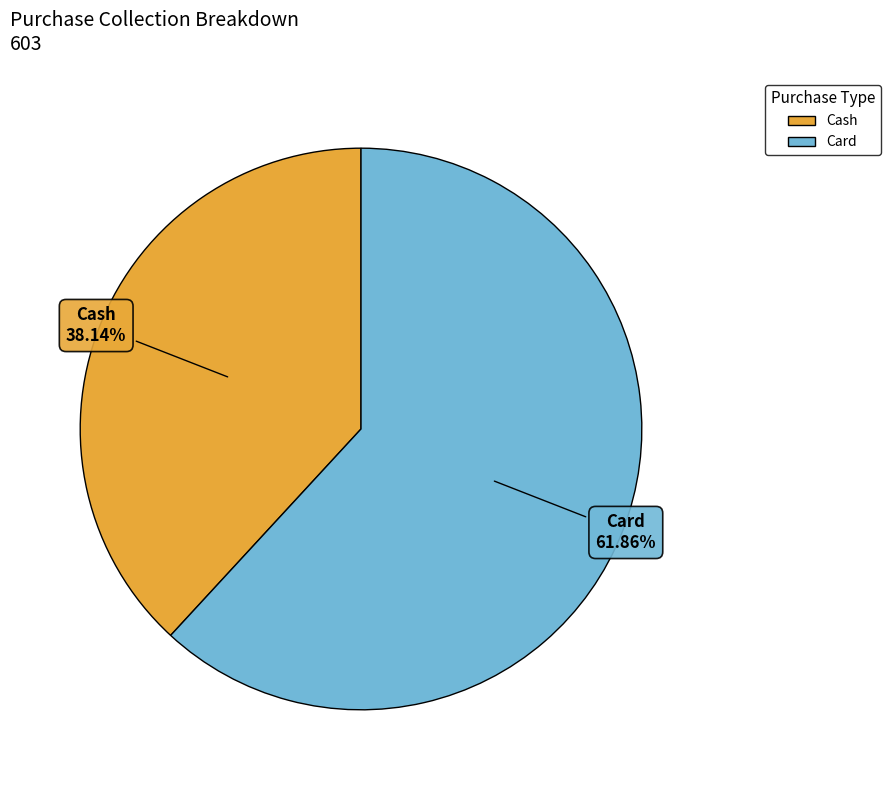

To the nearest percent, what is the difference between the largest and smallest slice percentages?

24%